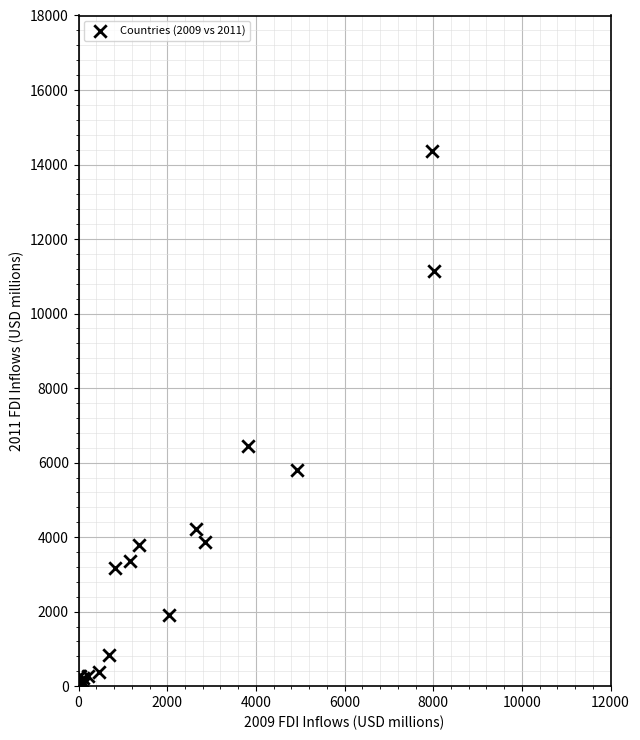

What Y value in the scatter plot is closest to 7186?

6446.9